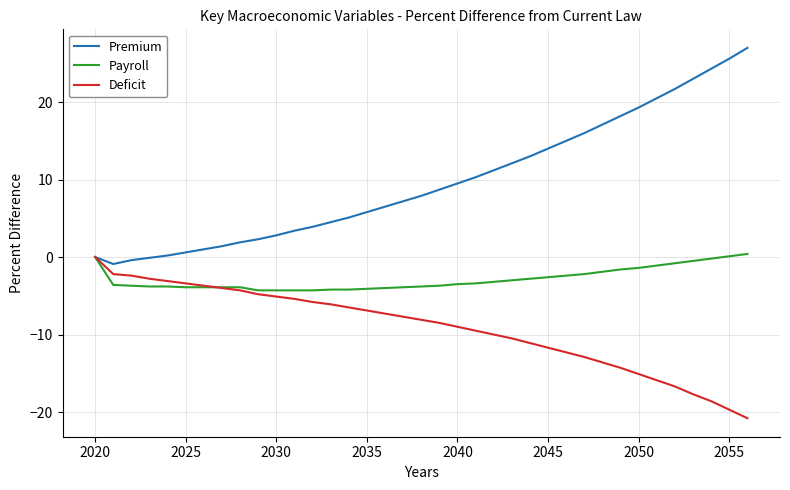

List the series in order of their overall mean, highest first.

Premium, Payroll, Deficit